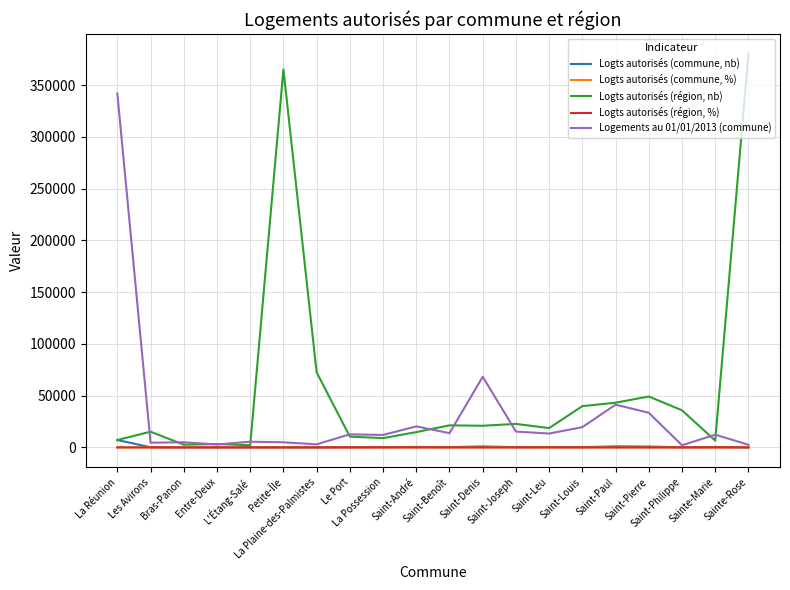

What is the smallest value displayed?

0.6